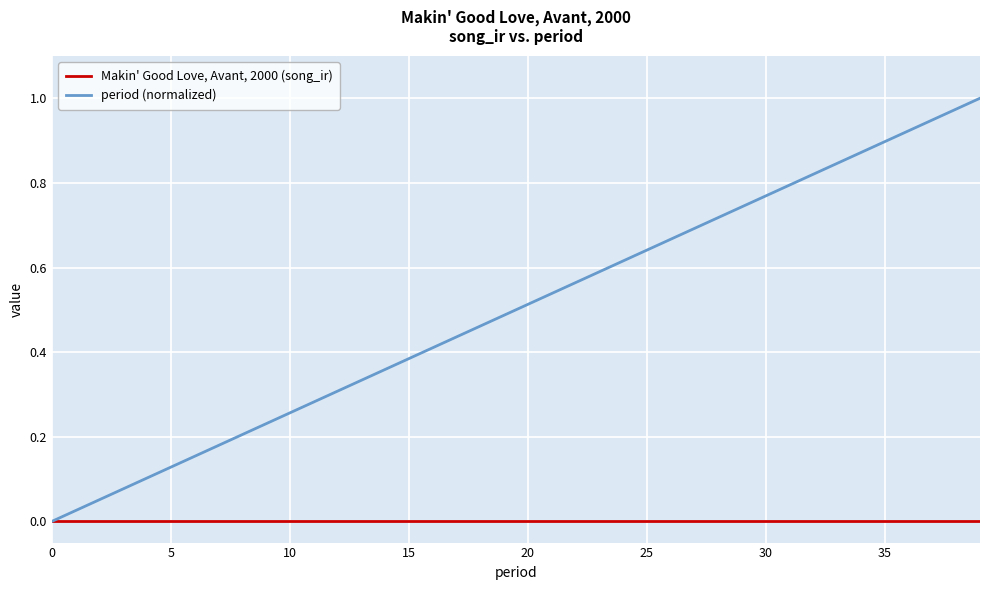

Which series has the largest total across all categories?

period (normalized)